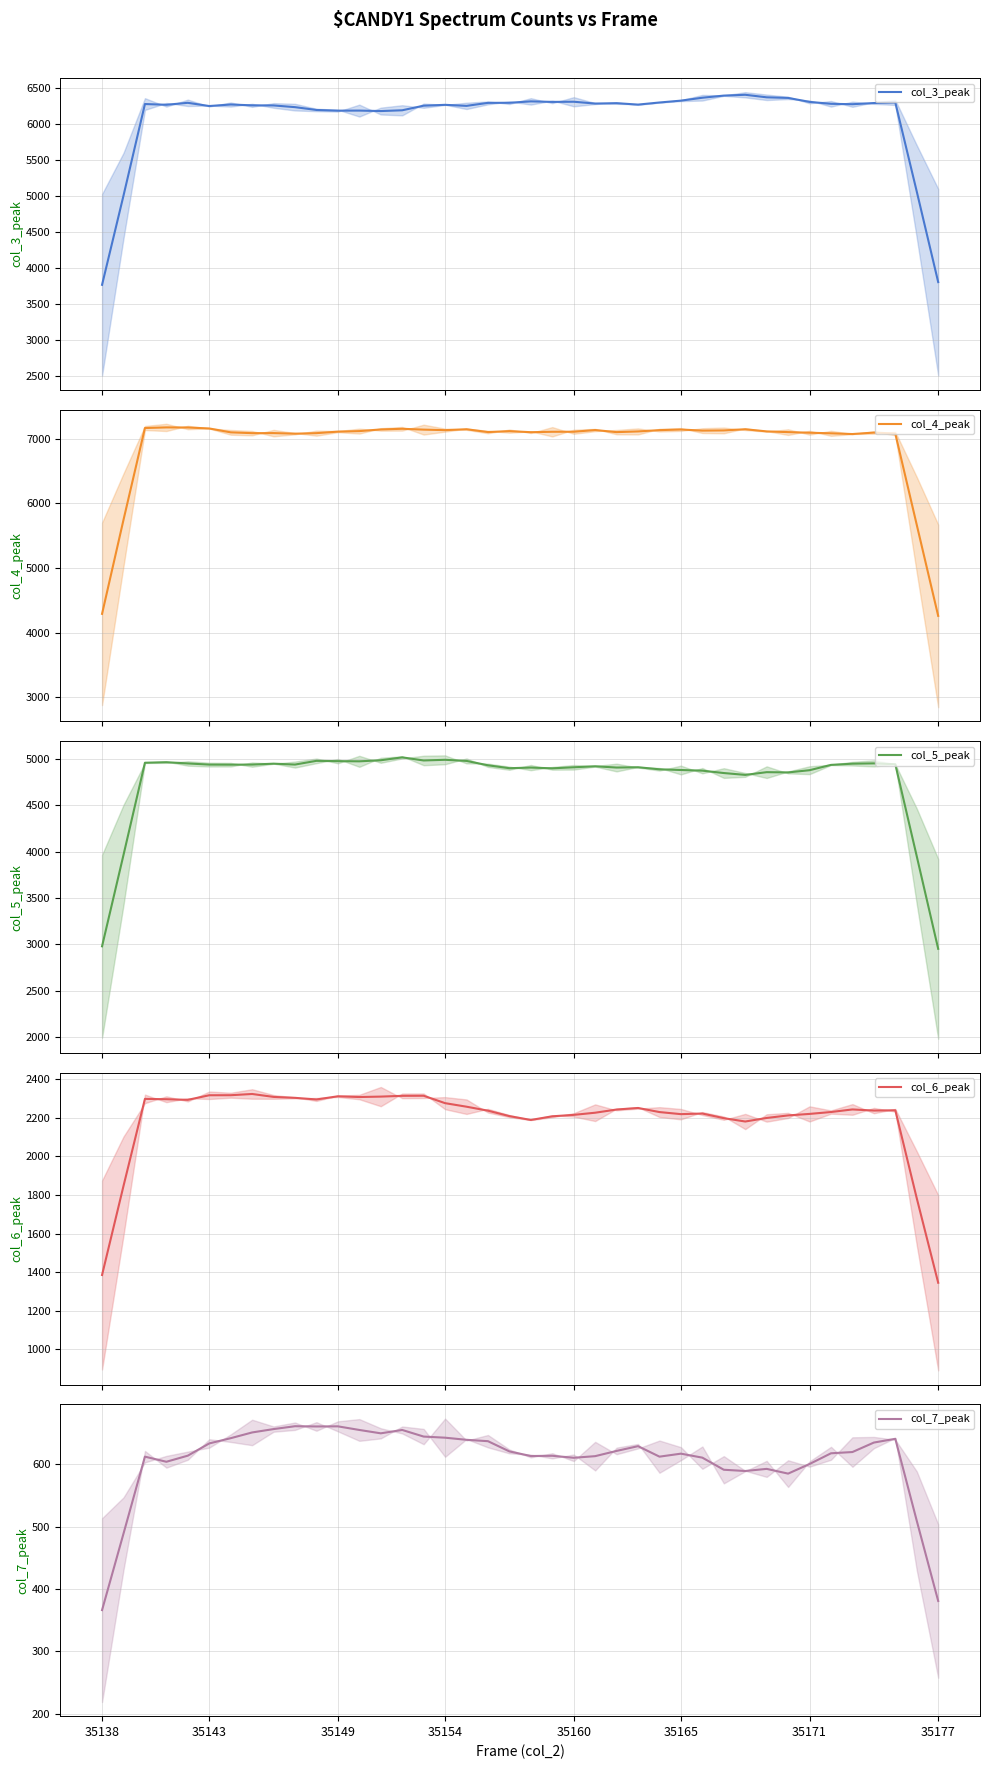

What is the maximum value shown in the chart?

7174.8